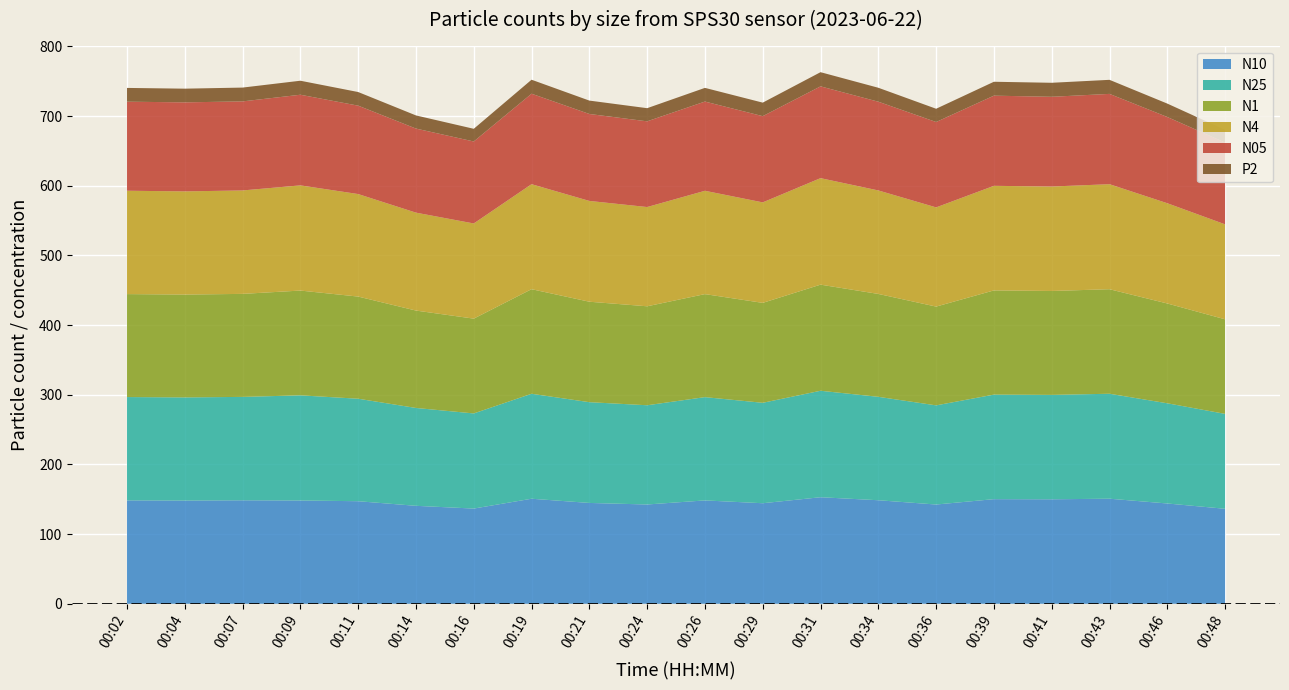

Reading right to left, list all the values displayed in this chart.

N10: 00:48=136.3	00:46=143.9	00:43=150.8	00:41=150.0	00:39=150.2	00:36=142.4	00:34=148.6	00:31=152.9	00:29=144.3	00:26=148.3	00:24=142.5	00:21=144.7	00:19=150.8	00:16=136.7	00:14=140.6	00:11=147.2	00:09=148.2	00:07=148.5	00:04=148.2	00:02=148.4
N25: 00:48=136.2	00:46=143.8	00:43=150.7	00:41=149.8	00:39=150.1	00:36=142.3	00:34=148.4	00:31=152.8	00:29=144.2	00:26=148.3	00:24=142.4	00:21=144.6	00:19=150.7	00:16=136.6	00:14=140.5	00:11=147.1	00:09=150.9	00:07=148.4	00:04=148.1	00:02=148.3
N1: 00:48=135.8	00:46=143.3	00:43=150.1	00:41=149.2	00:39=149.6	00:36=141.8	00:34=147.7	00:31=152.3	00:29=143.4	00:26=147.9	00:24=142.1	00:21=144.2	00:19=150.1	00:16=136.1	00:14=139.8	00:11=146.6	00:09=150.4	00:07=147.9	00:04=147.6	00:02=147.8
N4: 00:48=136.3	00:46=143.9	00:43=150.8	00:41=149.9	00:39=150.1	00:36=142.4	00:34=148.6	00:31=152.9	00:29=144.3	00:26=148.3	00:24=142.5	00:21=144.7	00:19=150.7	00:16=136.6	00:14=140.6	00:11=147.2	00:09=151.0	00:07=148.5	00:04=148.1	00:02=148.4
N05: 00:48=117.4	00:46=123.8	00:43=129.6	00:41=128.8	00:39=129.4	00:36=122.6	00:34=127.4	00:31=131.8	00:29=123.8	00:26=128.1	00:24=123.0	00:21=124.8	00:19=129.9	00:16=117.7	00:14=120.7	00:11=126.9	00:09=130.1	00:07=127.8	00:04=127.8	00:02=127.8
P2: 00:48=18.2	00:46=19.2	00:43=20.2	00:41=20.1	00:39=20.0	00:36=19.0	00:34=20.0	00:31=20.4	00:29=19.4	00:26=19.6	00:24=18.9	00:21=19.2	00:19=20.1	00:16=18.2	00:14=18.9	00:11=19.6	00:09=20.1	00:07=19.8	00:04=19.7	00:02=19.8